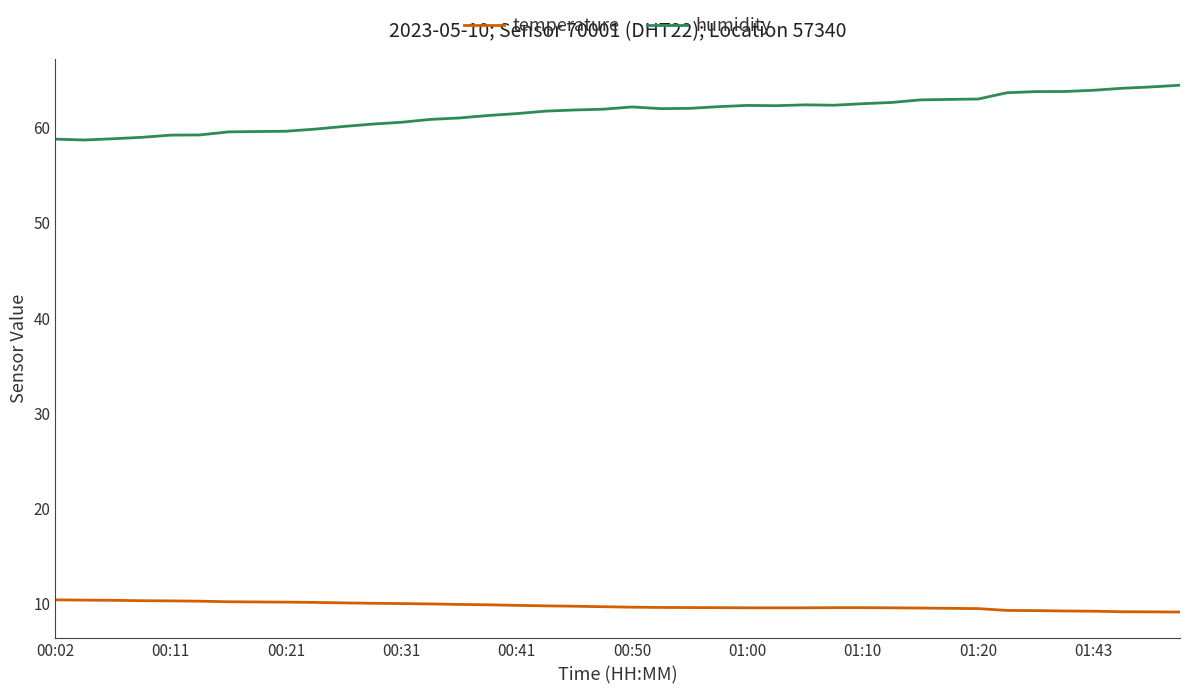

List the series in order of their overall mean, lowest first.

temperature, humidity